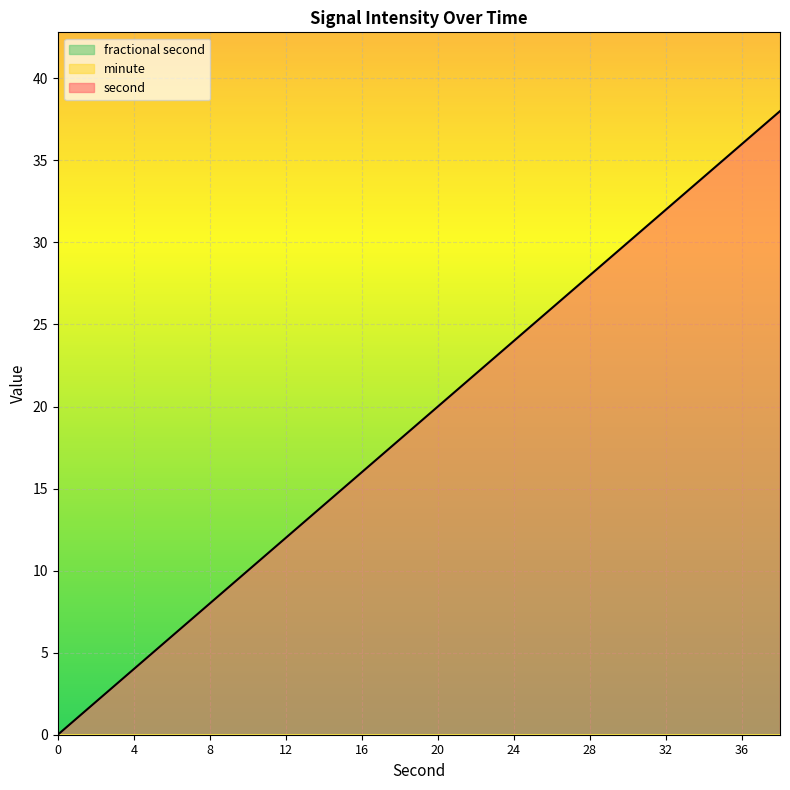

True or false: fractional second and second cross at least once.

False